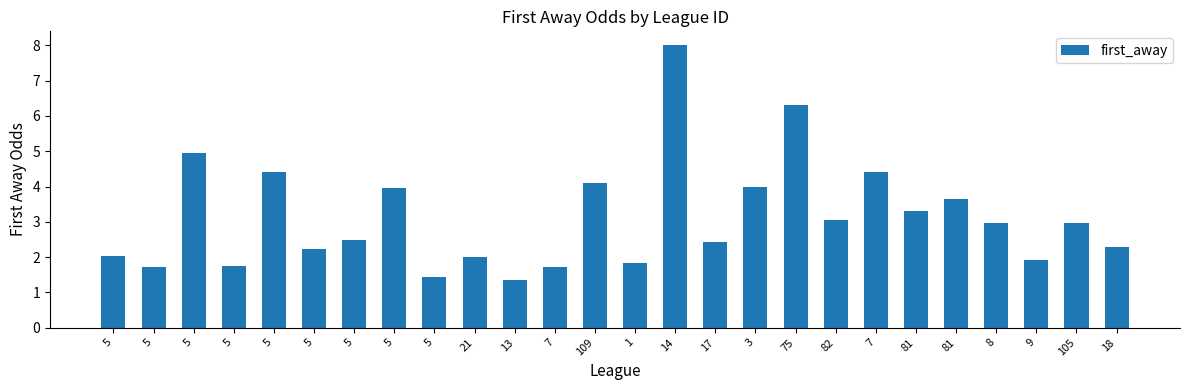

Count the number of data series in this chart.

1